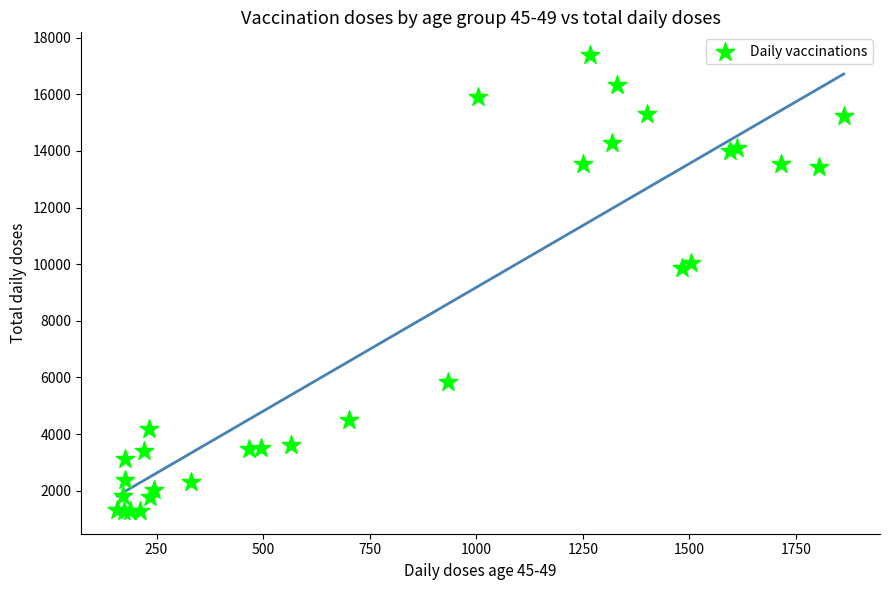

What Y value in the scatter plot is closest to 9335?

9851